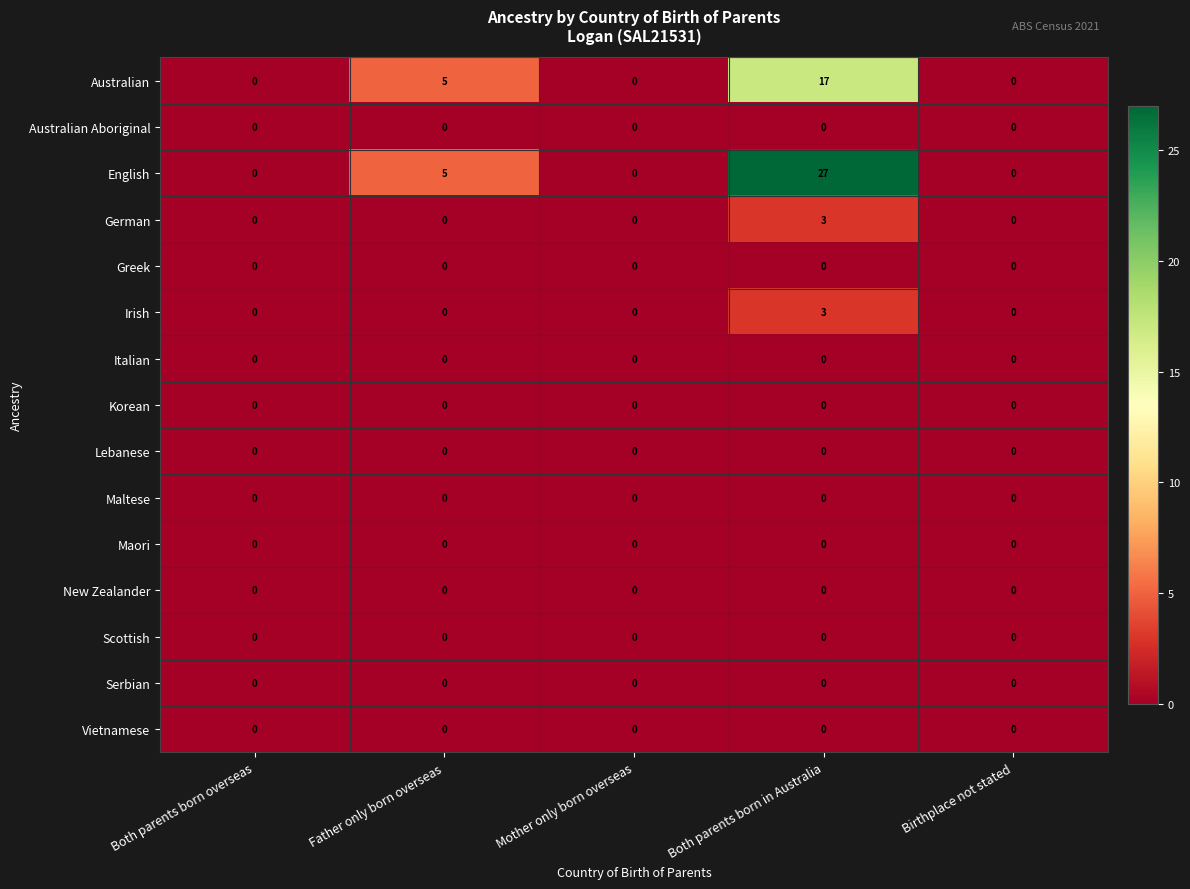

How many distinct data groups are displayed?

15